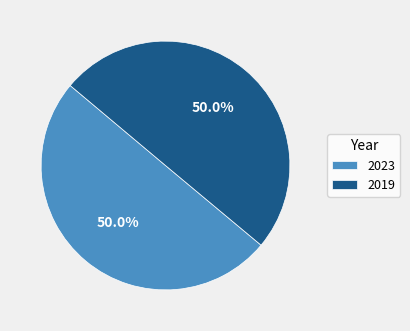

What is the ratio of the value at 2019 to the value at 2023?

1.0